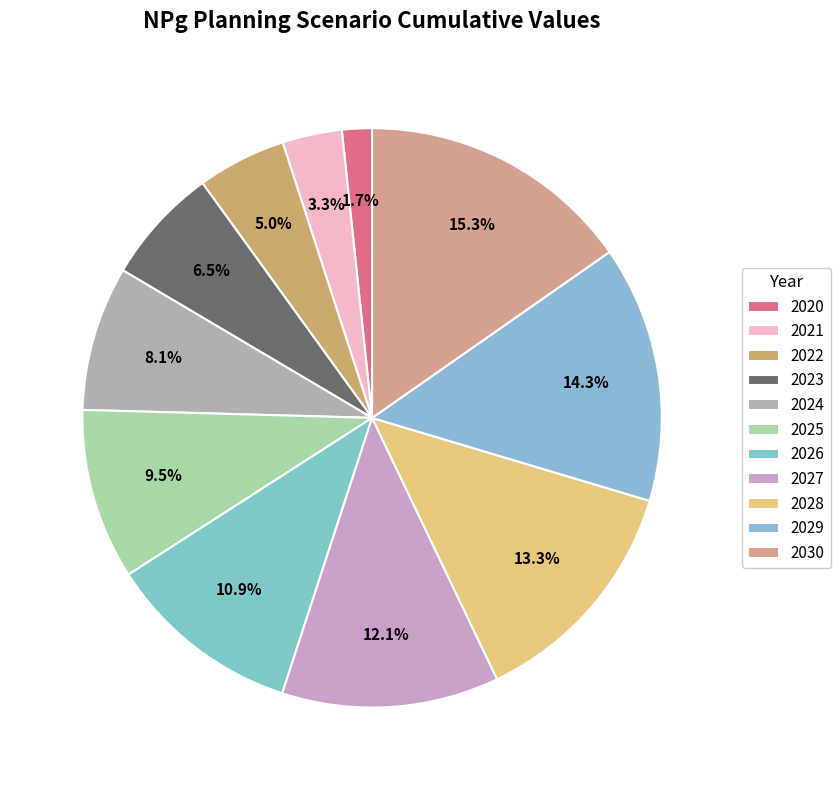

The 2023 slice represents 1% of the pie. True or false?

False